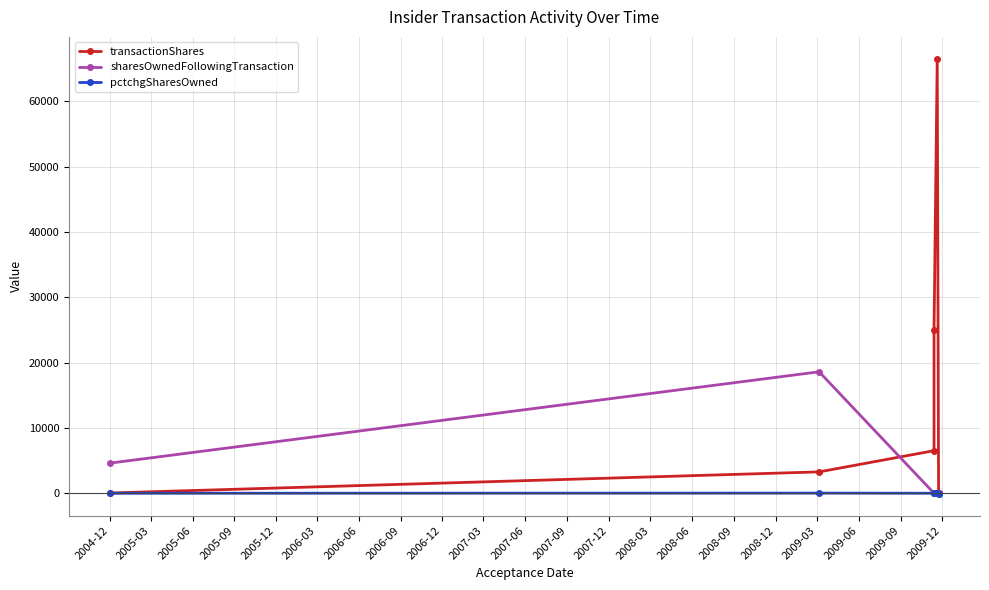

True or false: pctchgSharesOwned and sharesOwnedFollowingTransaction intersect in this chart.

False